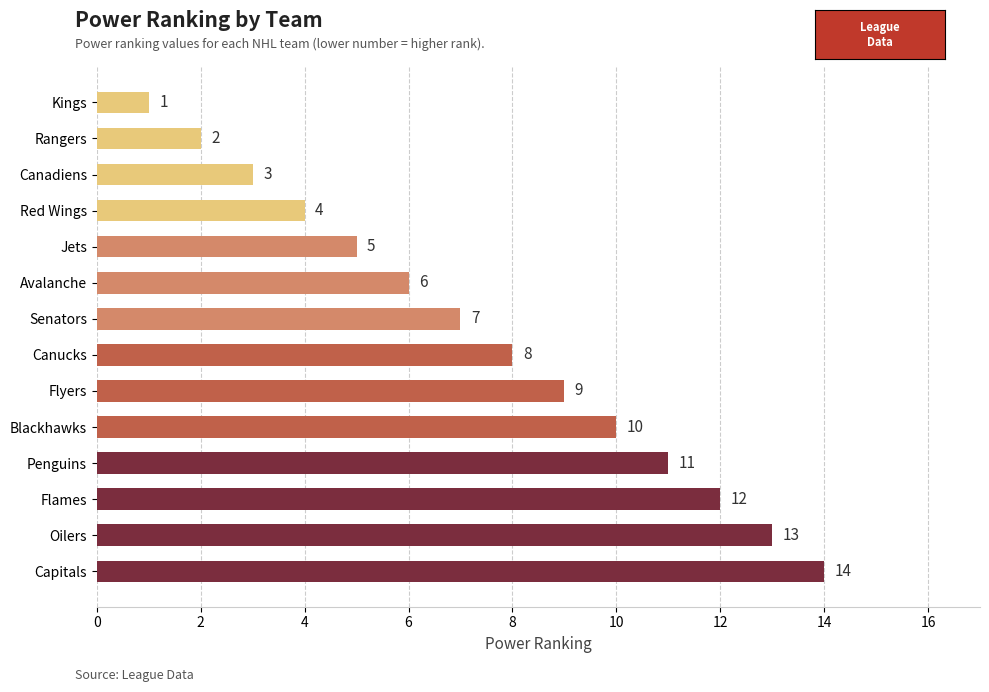

Rank the categories by value from lowest to highest.

Kings, Rangers, Canadiens, Red Wings, Jets, Avalanche, Senators, Canucks, Flyers, Blackhawks, Penguins, Flames, Oilers, Capitals